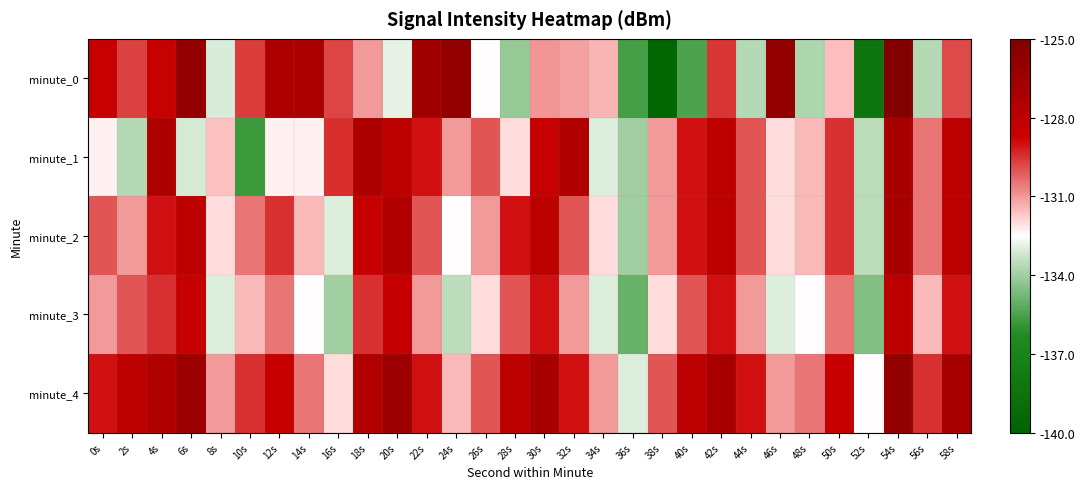

What is the minimum value shown in the chart?

-139.7